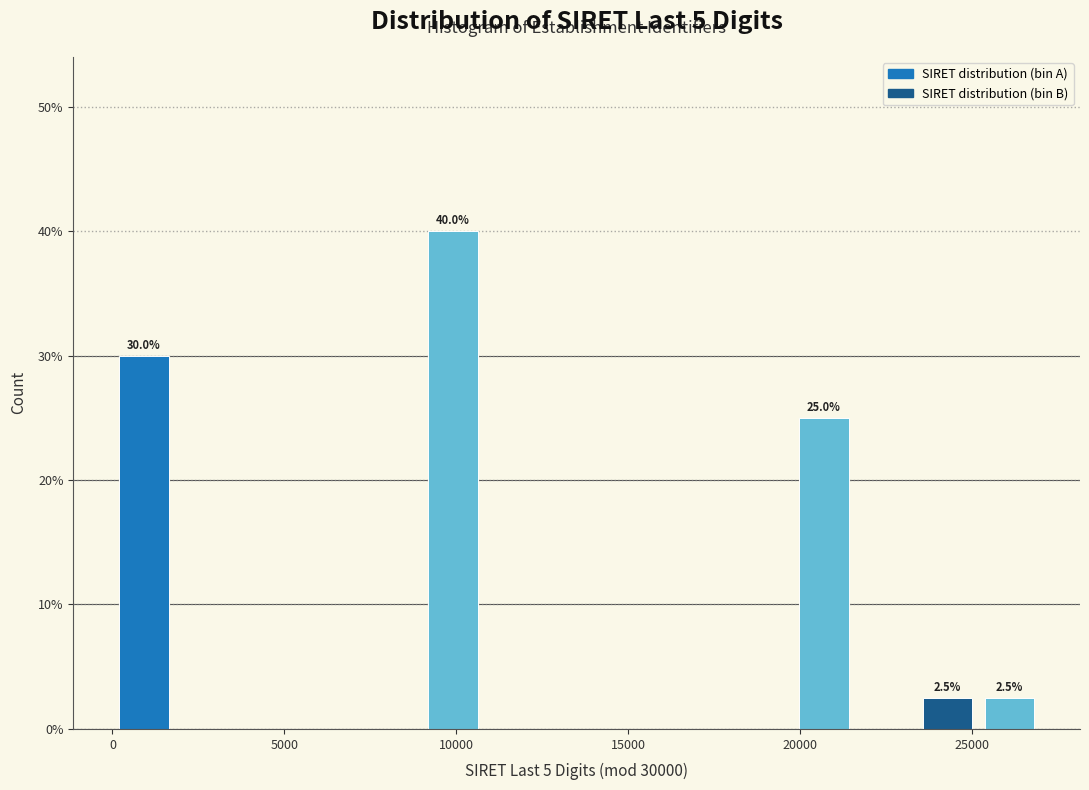

Read against the x-axis, roughly where is the centre of the tallest bar?

10000